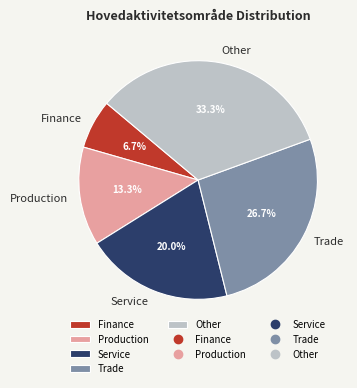

To the nearest percent, what is the difference between the largest and smallest slice percentages?

27%